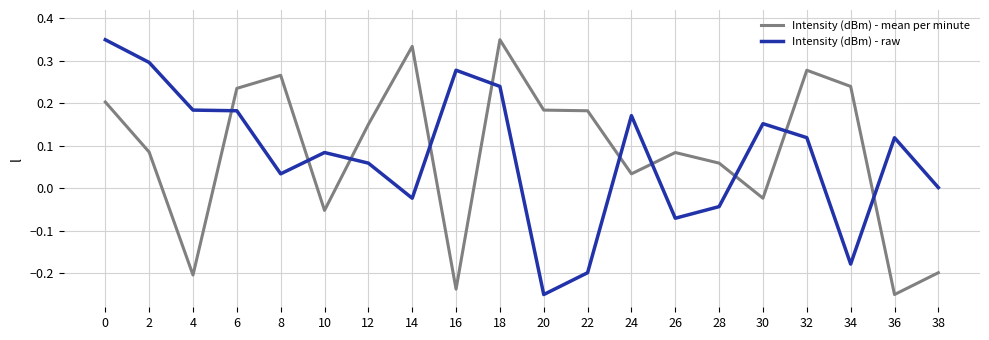

Rank the series at 2 from lowest to highest value.

Intensity (dBm) - mean per minute, Intensity (dBm) - raw